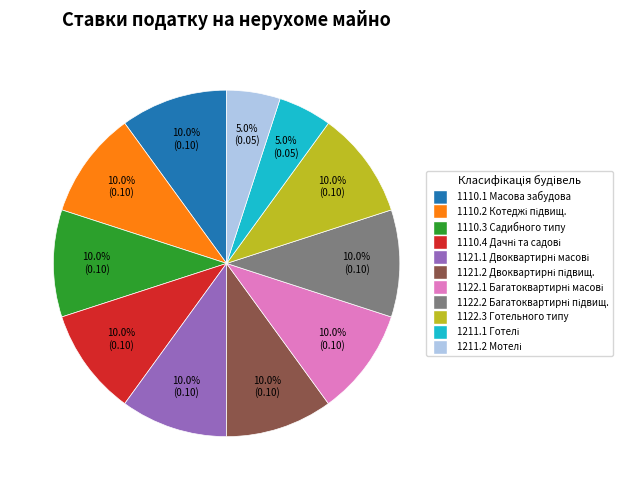

Is there any slice that represents more than half of the pie?

No